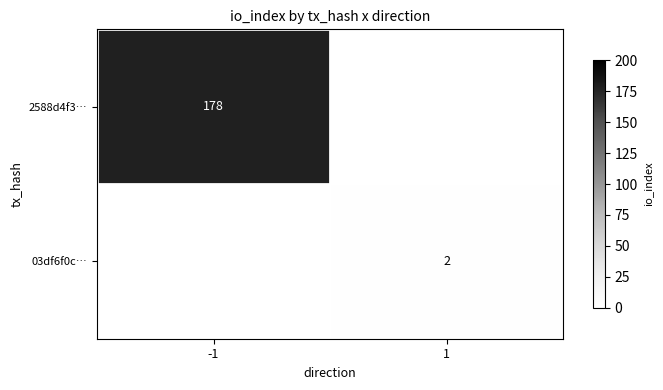

True or false: 2588d4f3… has a value of 178 at -1.

True